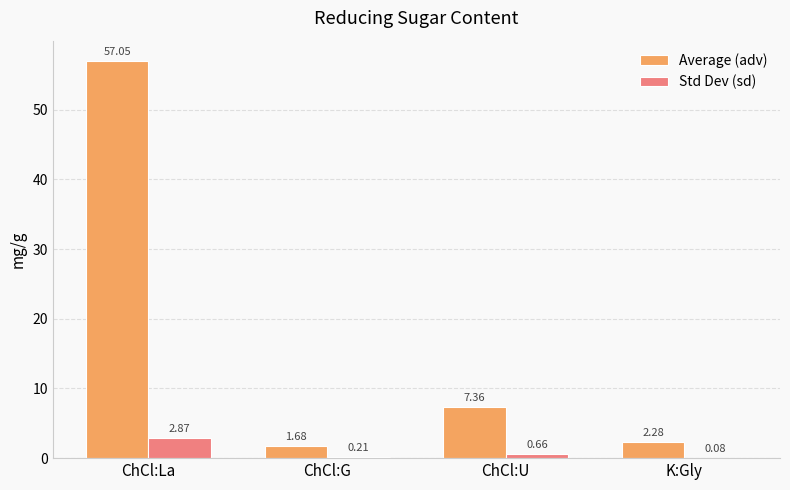

What is the total value across all series at ChCl:La?

59.9